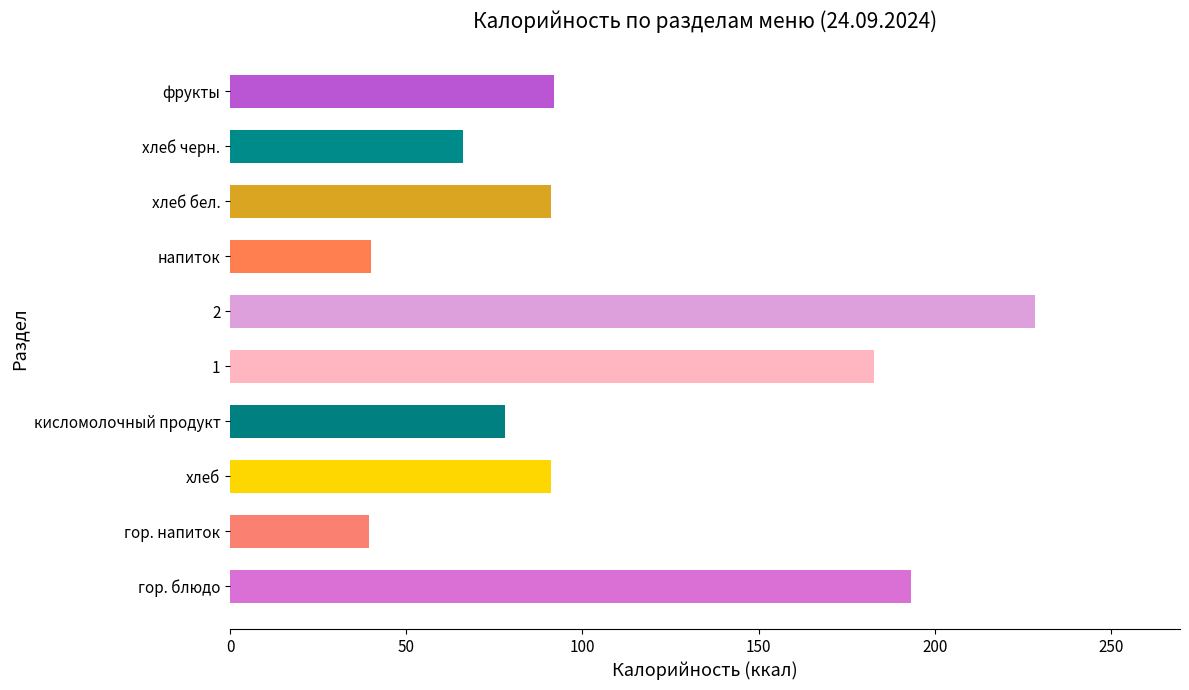

What is the difference between the values at гор. напиток and фрукты?

52.6